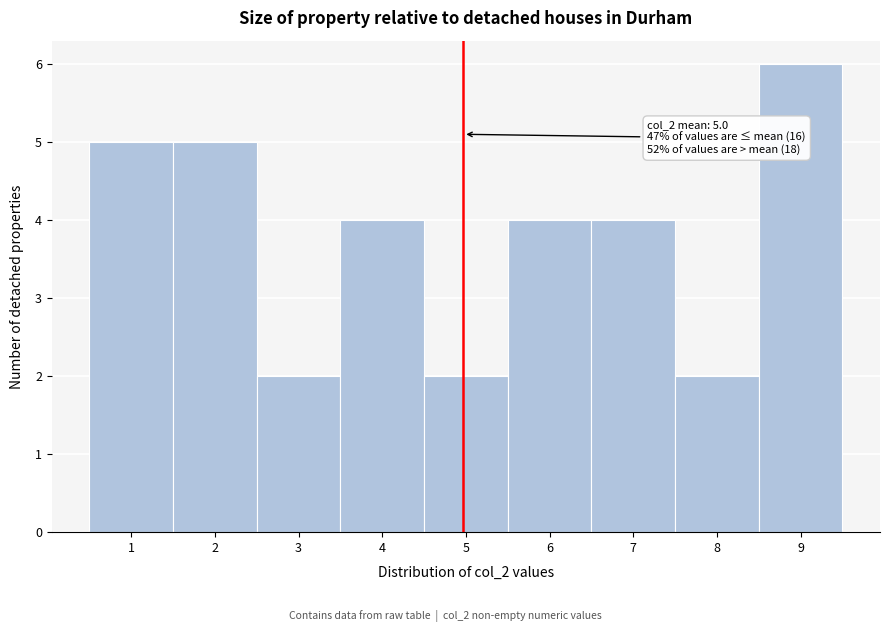

Which range on the x-axis has the tallest bar?

8.5 to 9.5